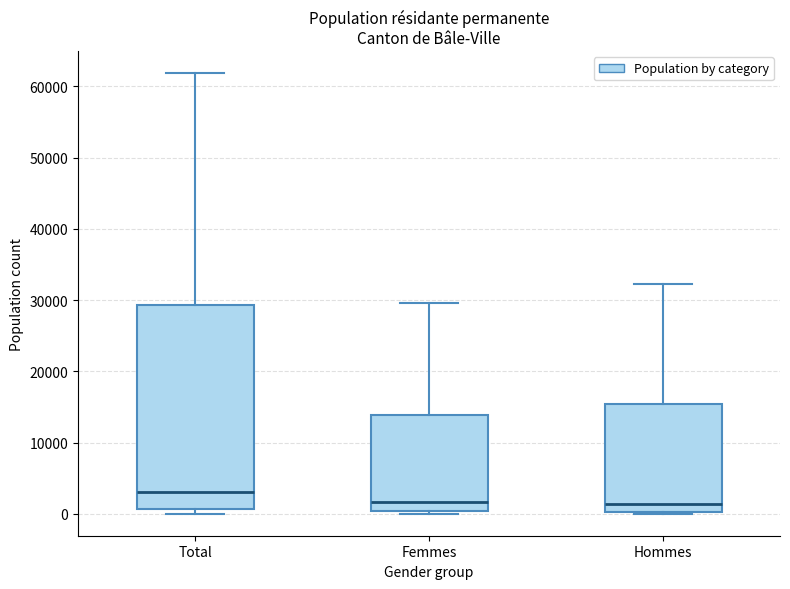

Where is the lower edge of the box for Femmes on the y-axis? The values are not printed on the chart, so give them approximately, as read against the axis.

0